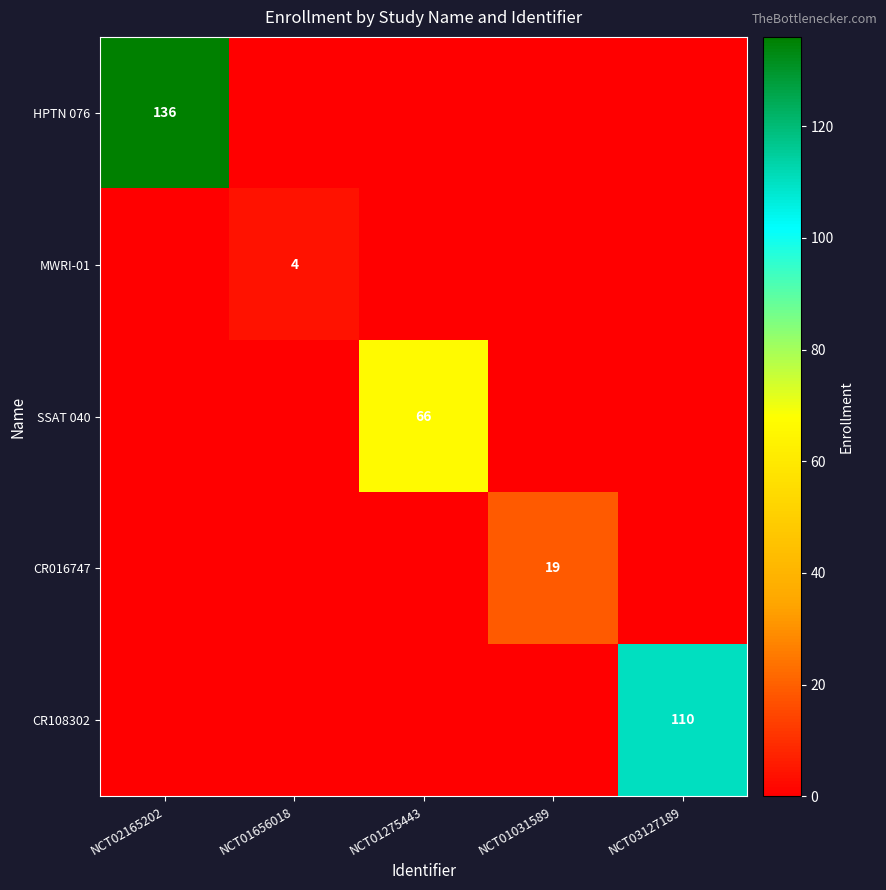

Is it true that CR108302 equals 166 at NCT03127189?

False